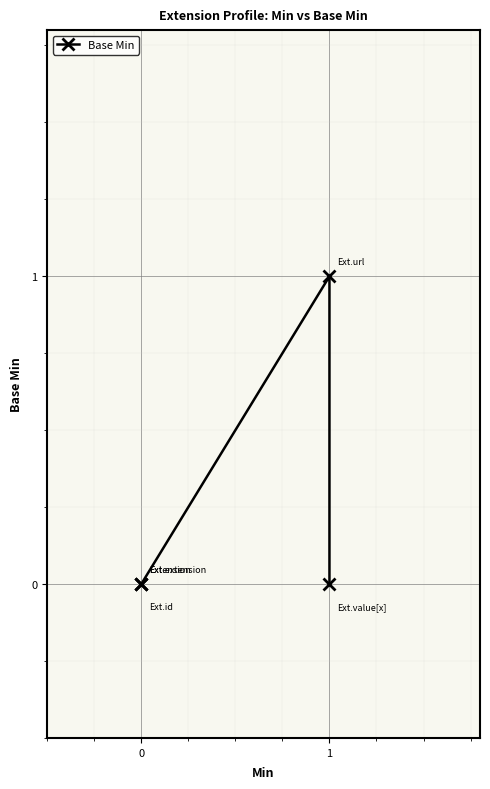

How many values are between 0 and 1?

5